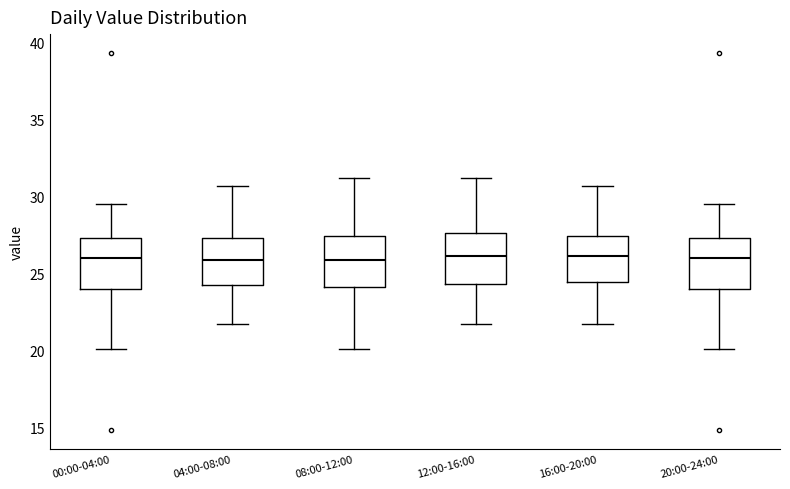

Where does the median line of the box for 08:00-12:00 sit on the y-axis? The values are not printed on the chart, so give them approximately, as read against the axis.

26.0